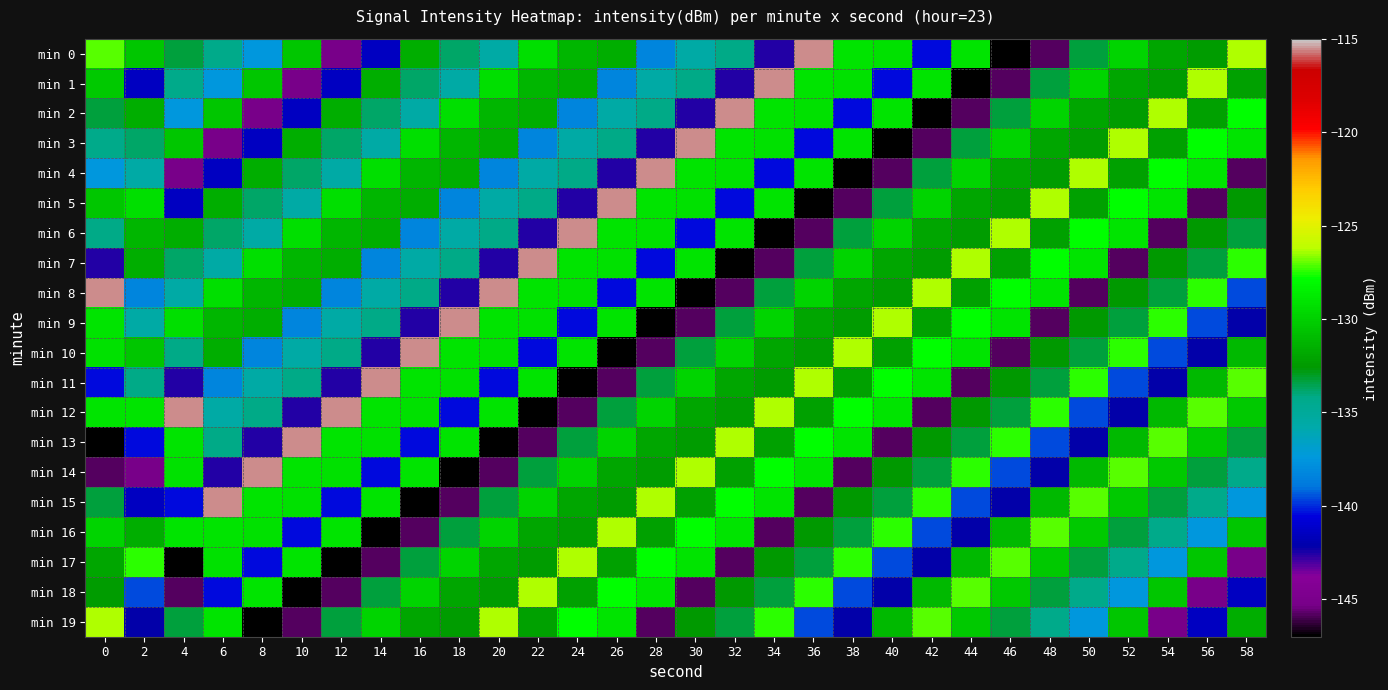

What is the total value across all series at 58?

-2678.4